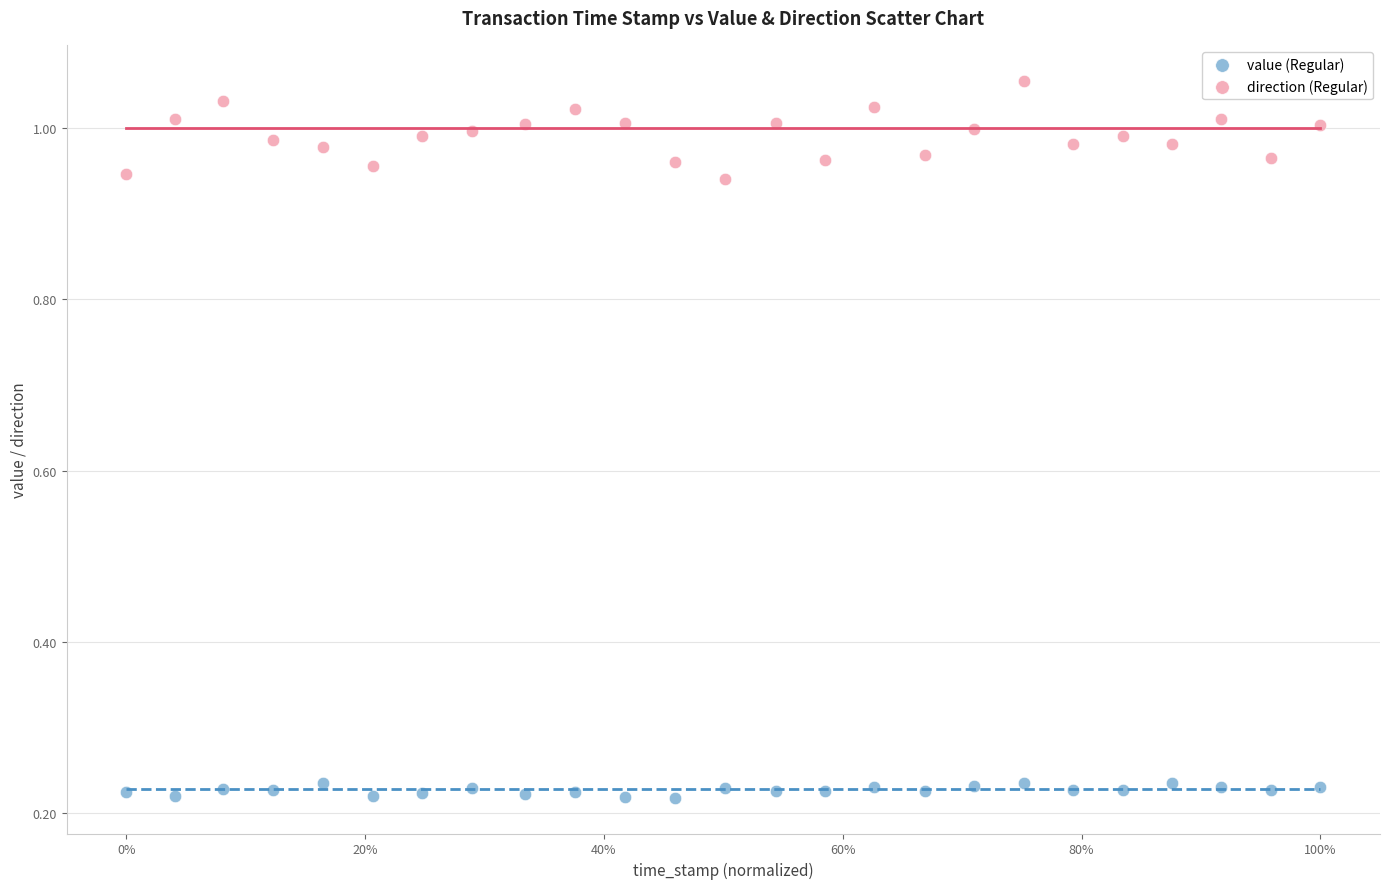

Which series has the widest spread of Y values?

direction (Regular)